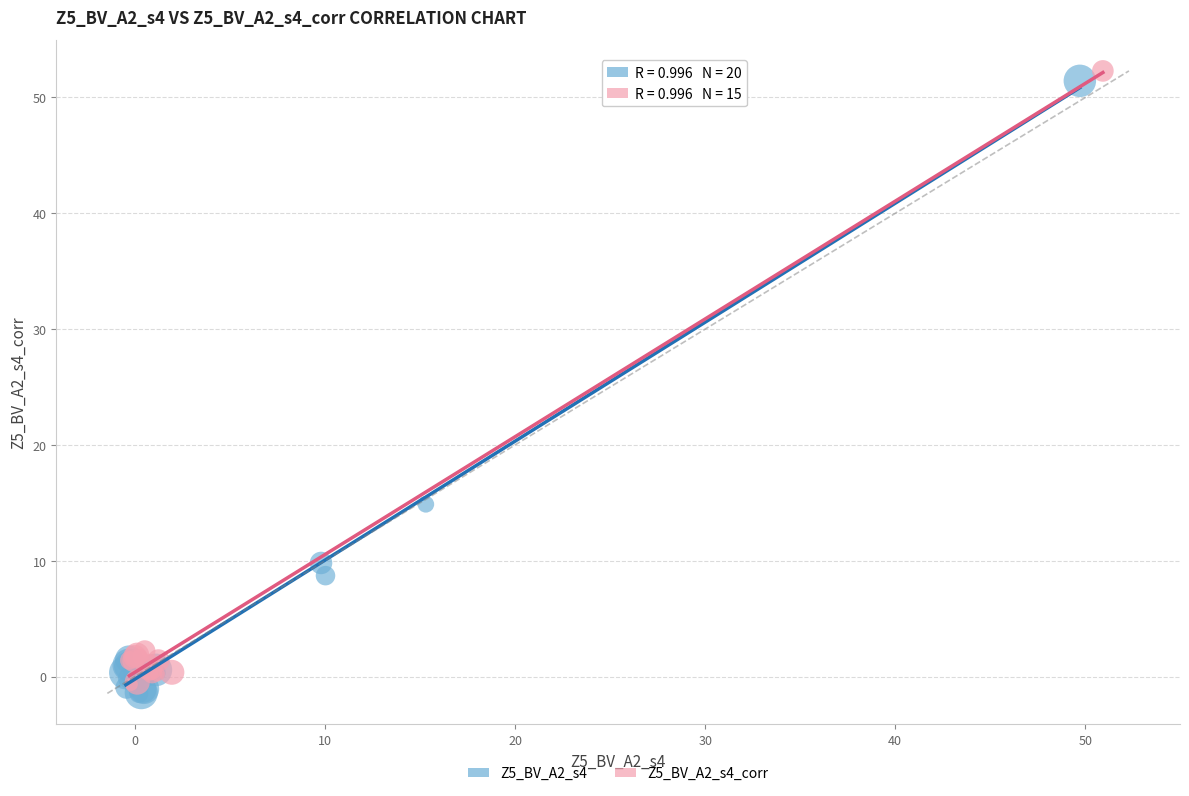

Which series contains the highest Y value?

Z5_BV_A2_s4_corr